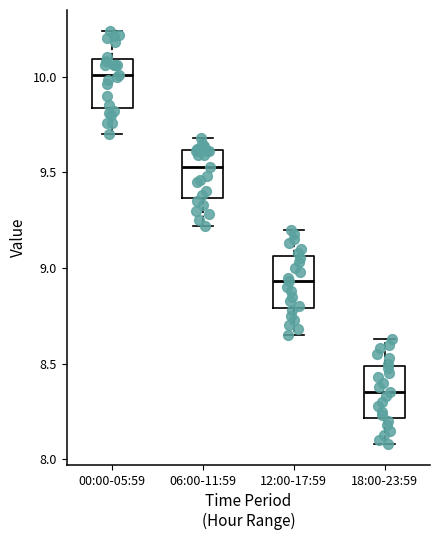

Reading left to right, read every box against the y-axis: the position of its median line, the range the box covers, and the ends of its whiskers. The values are not printed on the chart, so give them approximately, as read against the axis.

00:00-05:59: median 10.00, box 9.85 to 10.10, whiskers 9.70 to 10.25
06:00-11:59: median 9.55, box 9.35 to 9.60, whiskers 9.20 to 9.70
12:00-17:59: median 8.95, box 8.80 to 9.05, whiskers 8.65 to 9.20
18:00-23:59: median 8.35, box 8.20 to 8.50, whiskers 8.10 to 8.65